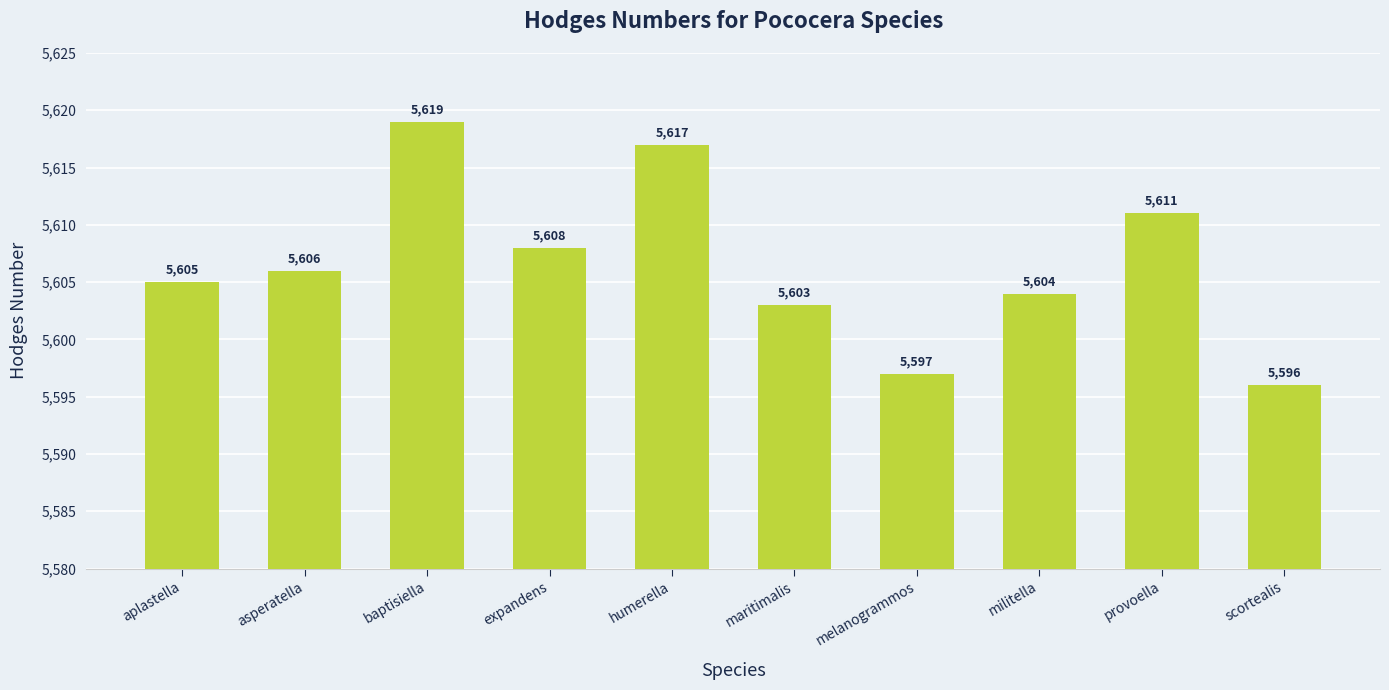

Approximately how many times larger is the value at baptisiella compared to melanogrammos?

1.0